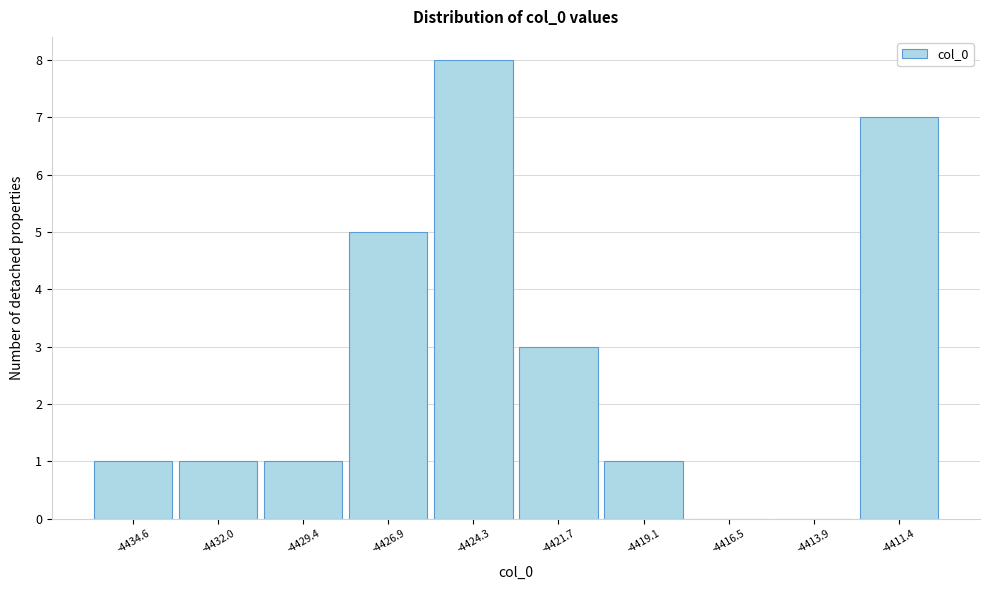

Reading left to right, extract all data points from this chart.

-4434.6=1	-4432.0=1	-4429.4=1	-4426.9=5	-4424.3=8	-4421.7=3	-4419.1=1	-4416.5=0	-4413.9=0	-4411.4=7